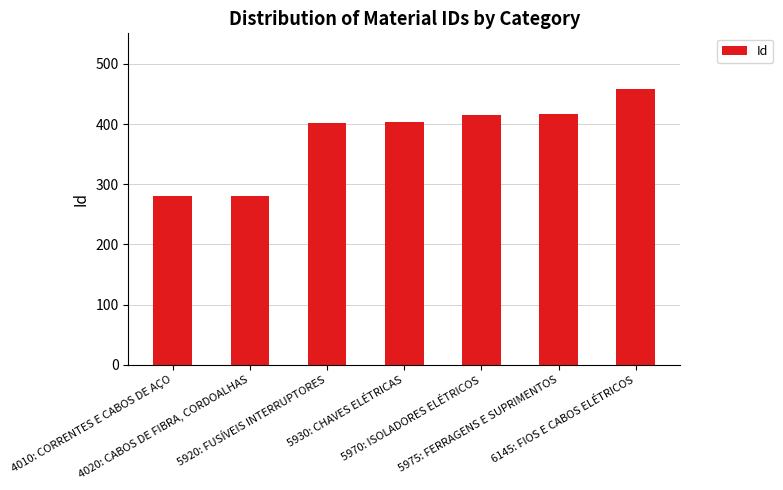

True or false: the data shows 88 at 5975: FERRAGENS E SUPRIMENTOS.

False